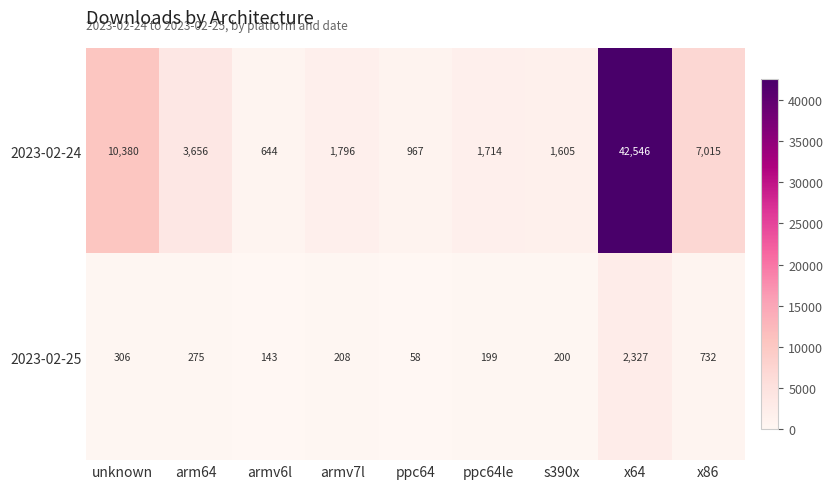

What is the difference between the maximum and minimum values in the 2023-02-25 series?

2269